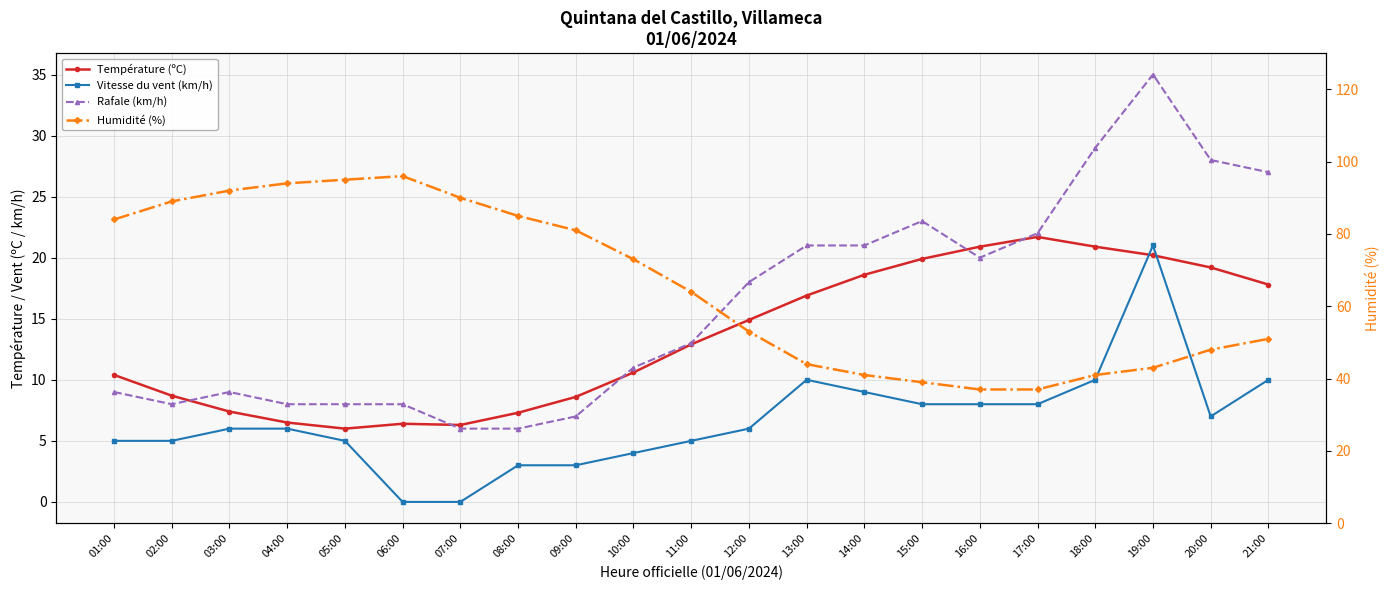

What is the value of the Rafale (km/h) point at the 17th from the left?

22.0